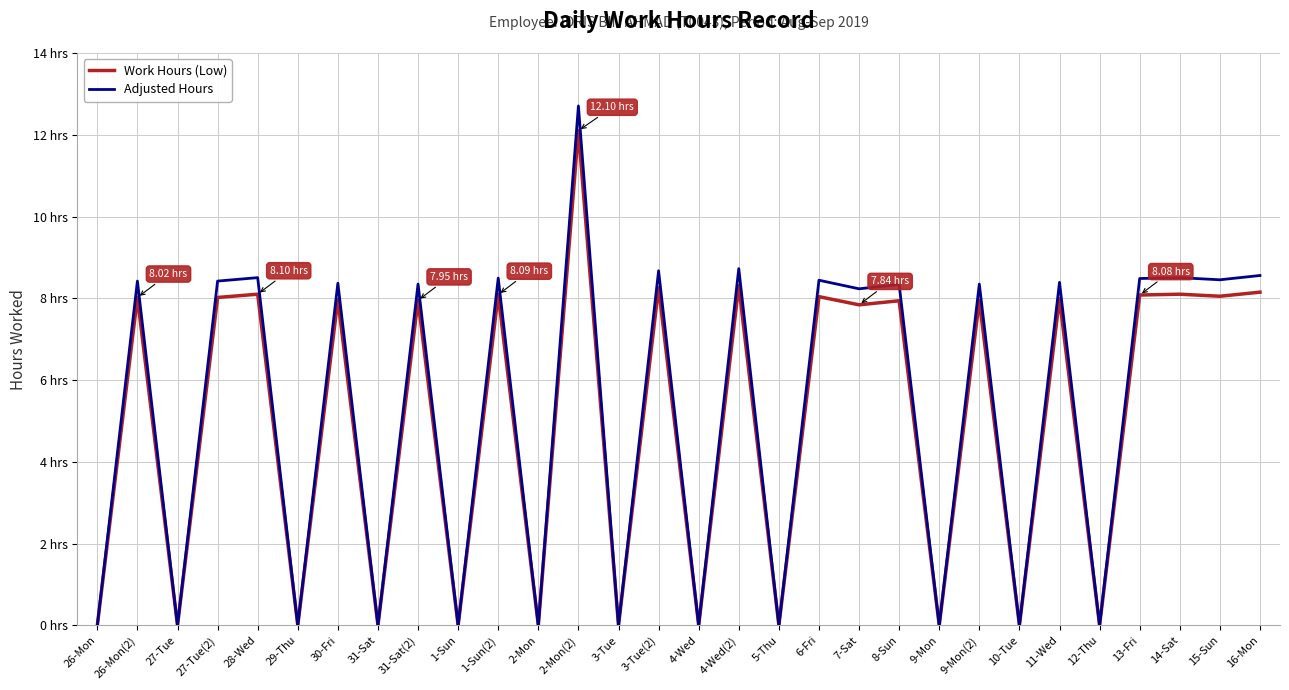

Is this an area chart (filled region under the line)?

No